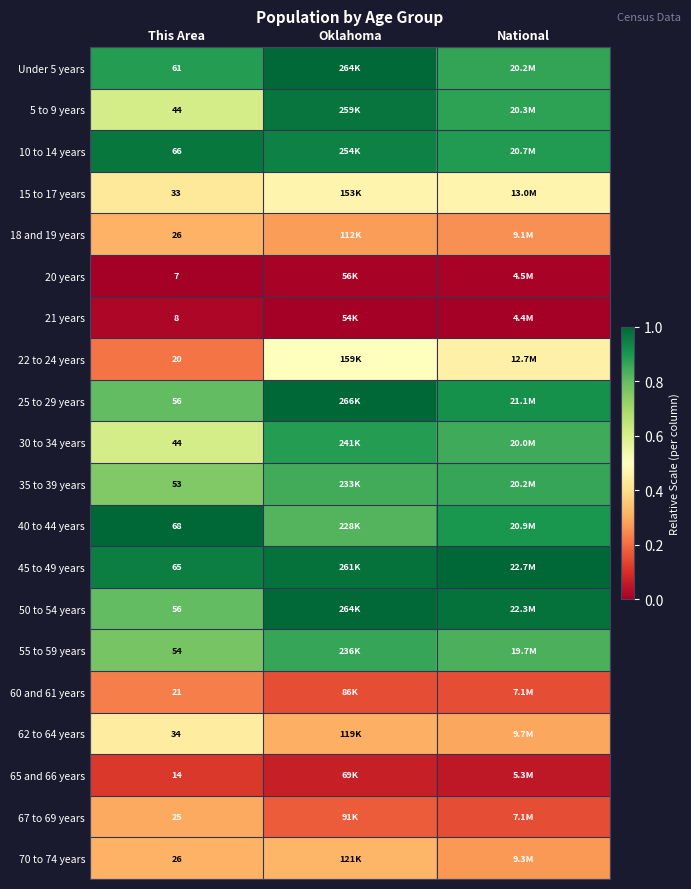

What is the total value across all series at This Area?

781.0